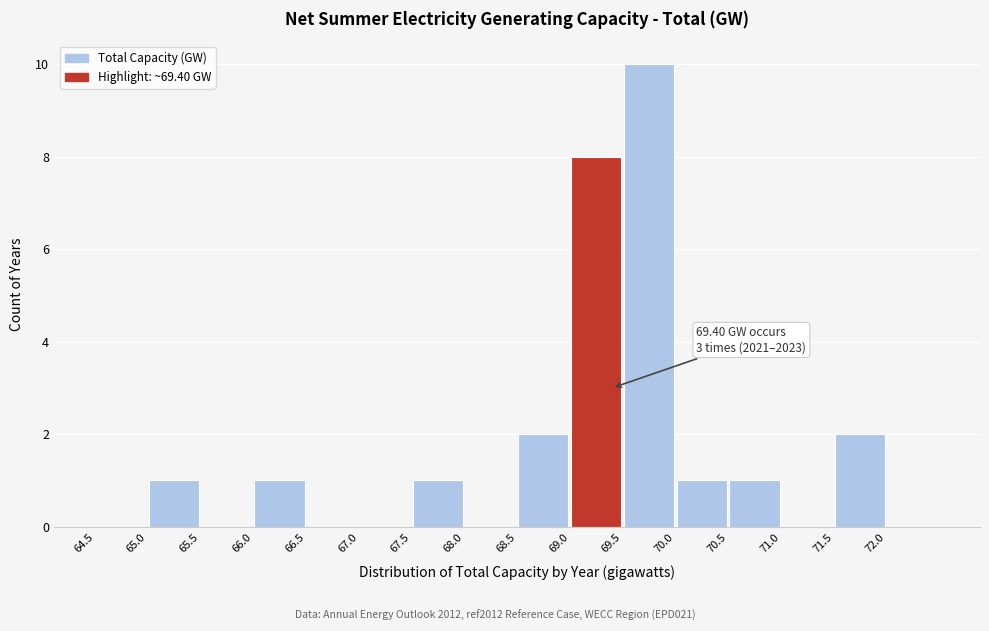

Which range on the x-axis has the tallest bar?

69.5 to 70.0